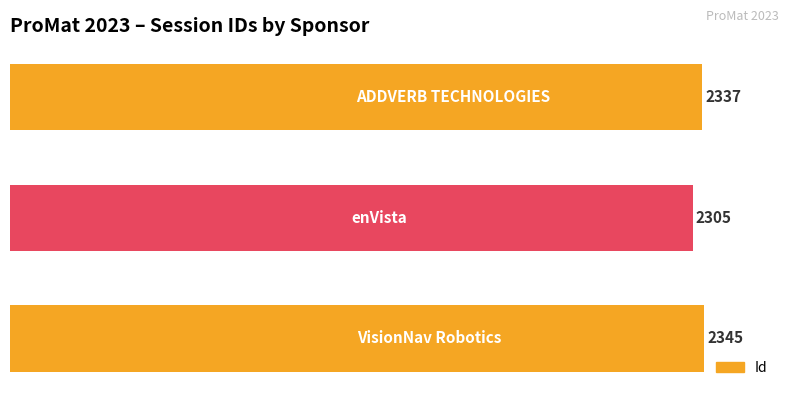

What is the difference between the second highest and minimum values?

32